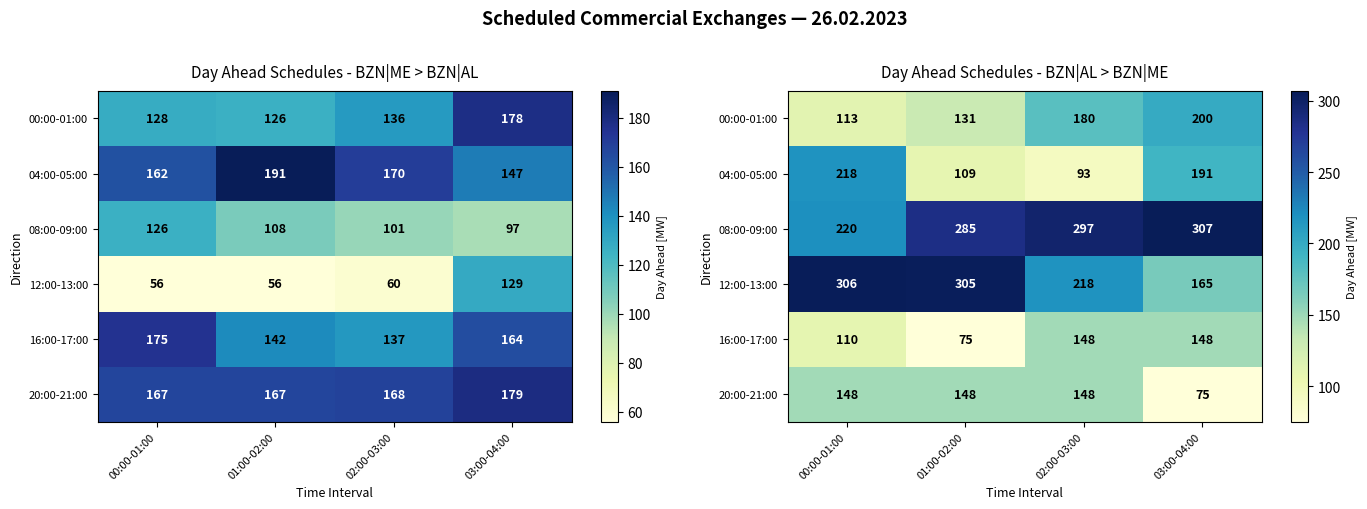

Which label corresponds to the largest value in the chart?

03:00-04:00